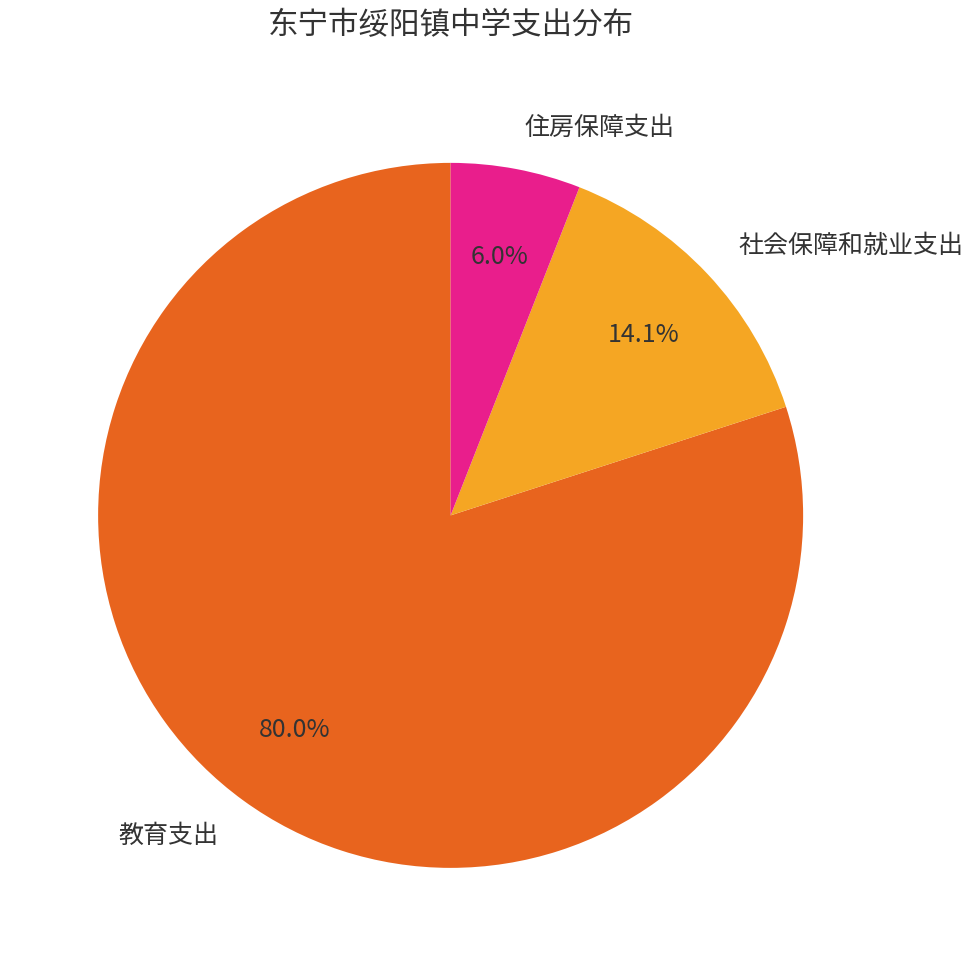

Rank the categories by value from highest to lowest.

教育支出, 社会保障和就业支出, 住房保障支出